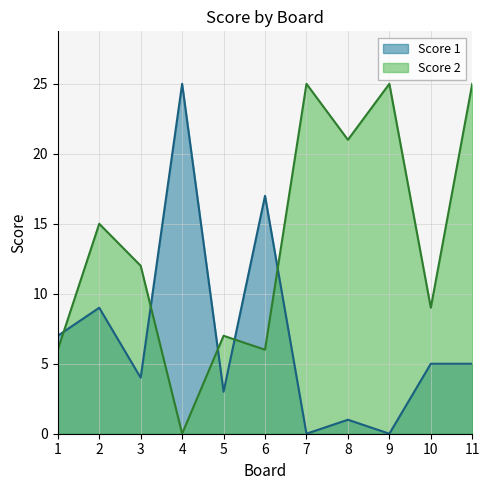

List the series in order of their overall mean, lowest first.

Score 1, Score 2